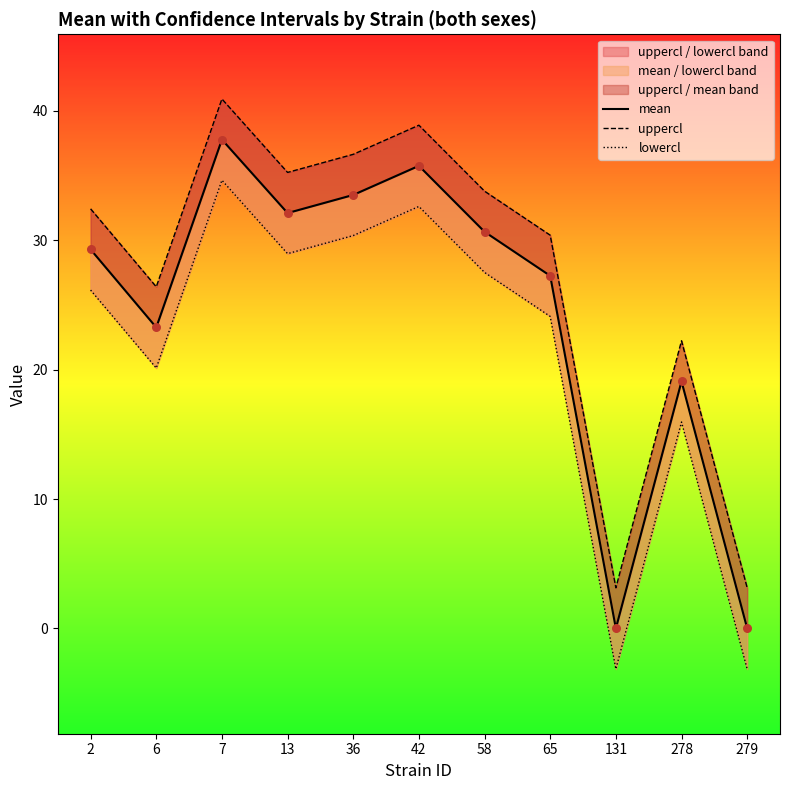

Which series reaches the maximum Y coordinate?

uppercl